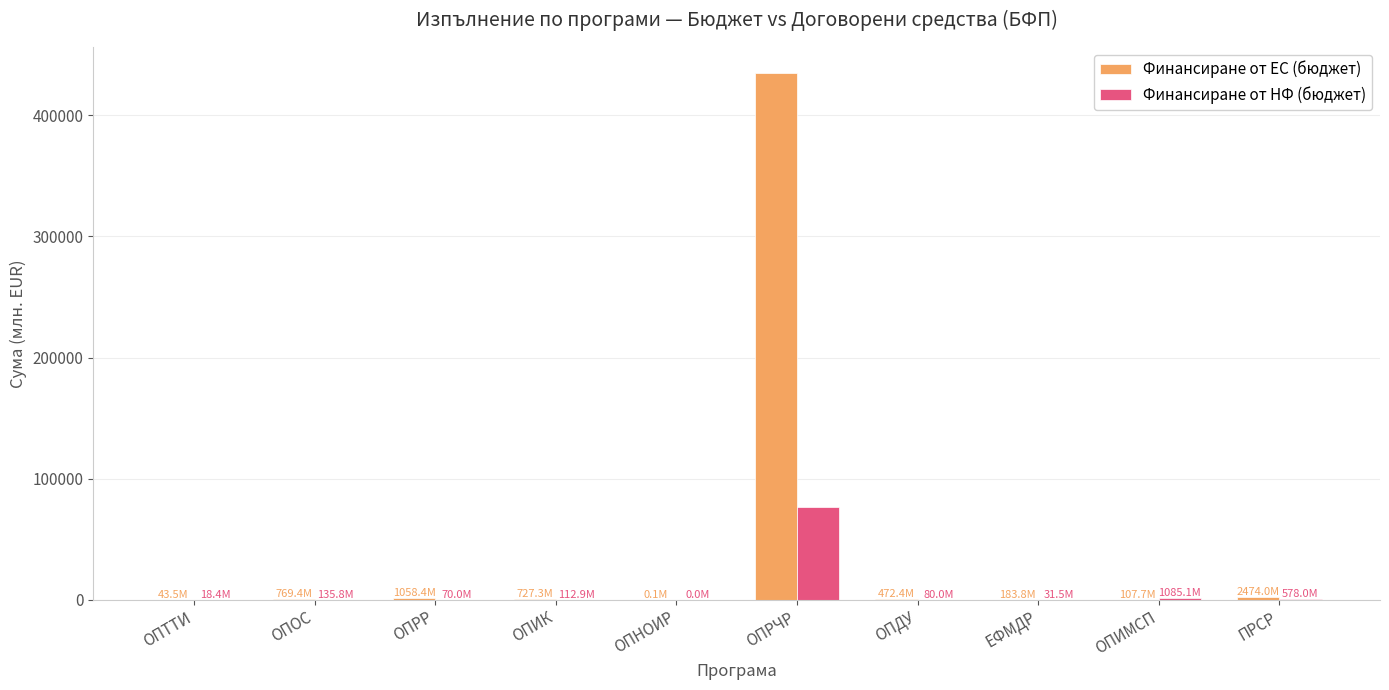

Which series changed the most between ОПНОИР and ОПРЧР?

Финансиране от ЕС (бюджет)